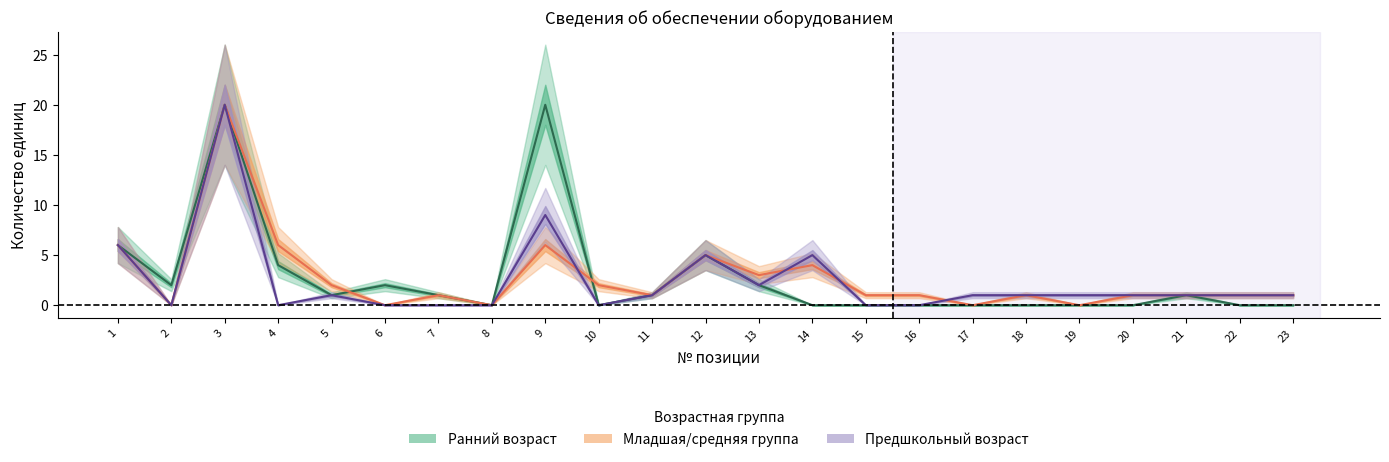

True or false: col_4 and col_7 intersect in this chart.

False